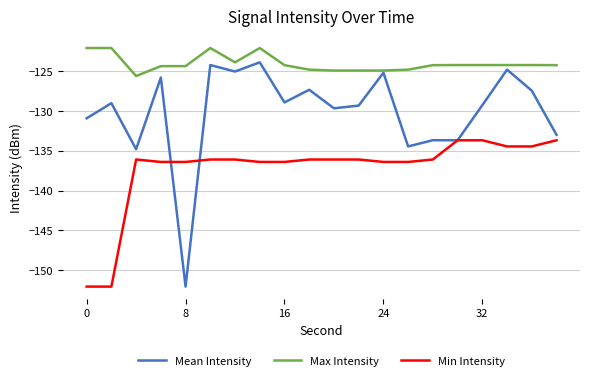

Does the chart have visible grid lines?

Yes